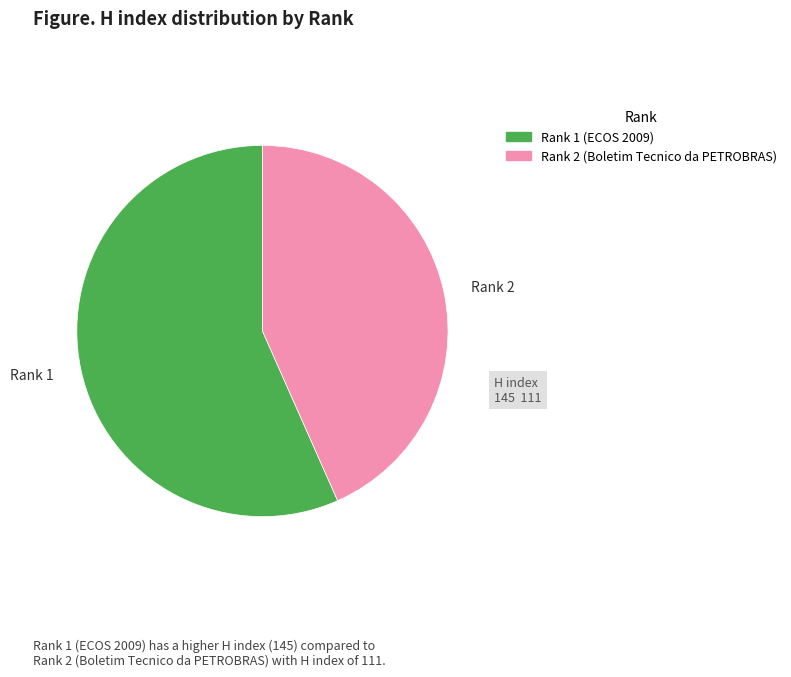

Does any single category account for the majority?

Yes